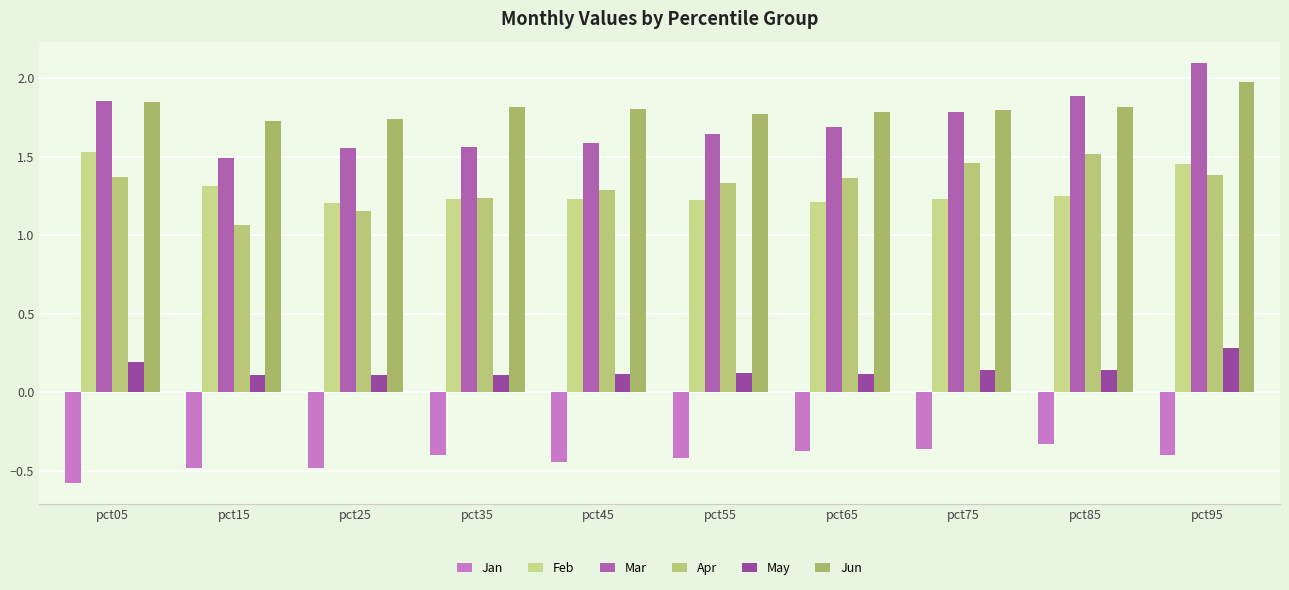

True or false: Mar has a value of 2.7 at pct55.

False